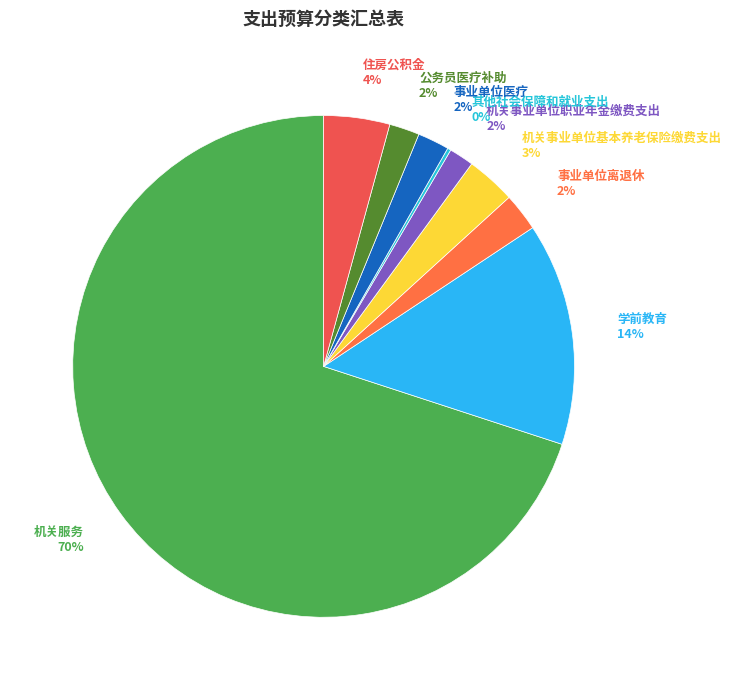

Is there any slice that represents more than half of the pie?

Yes